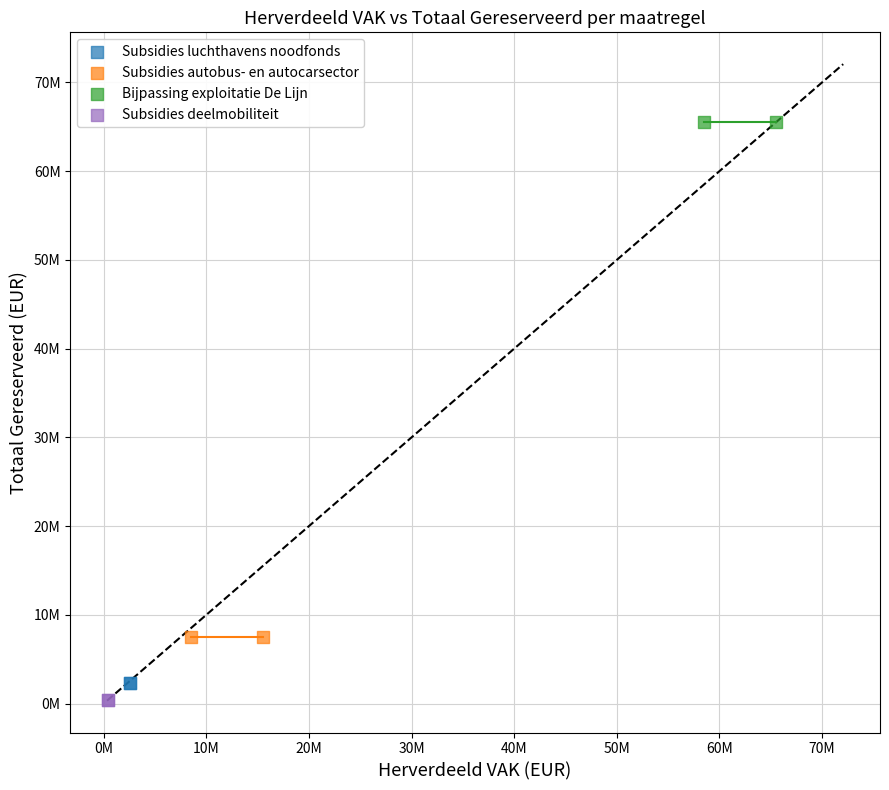

What are all the series names shown in the legend?

Subsidies luchthavens noodfonds, Subsidies autobus- en autocarsector, Bijpassing exploitatie De Lijn, Subsidies deelmobiliteit